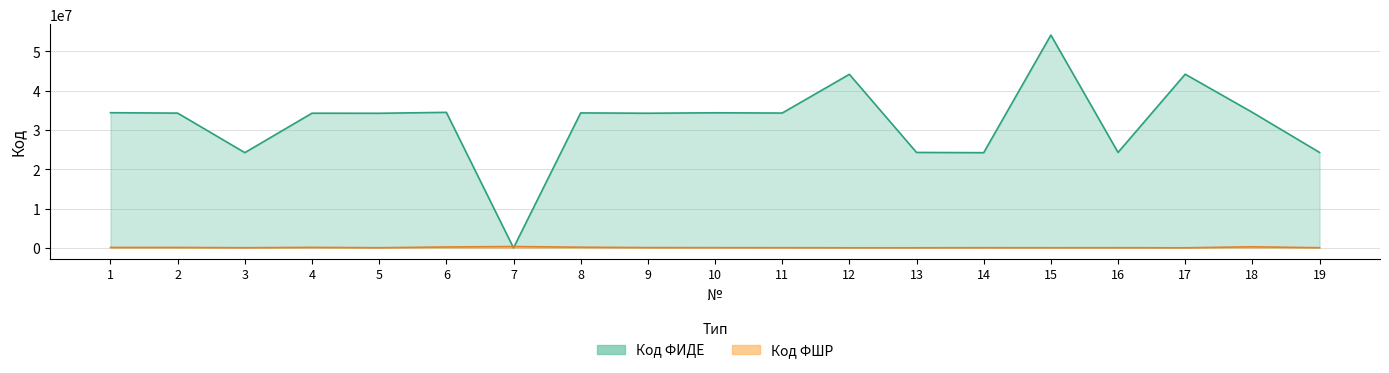

At which label is Код ФИДЕ closest to 27077855?

16